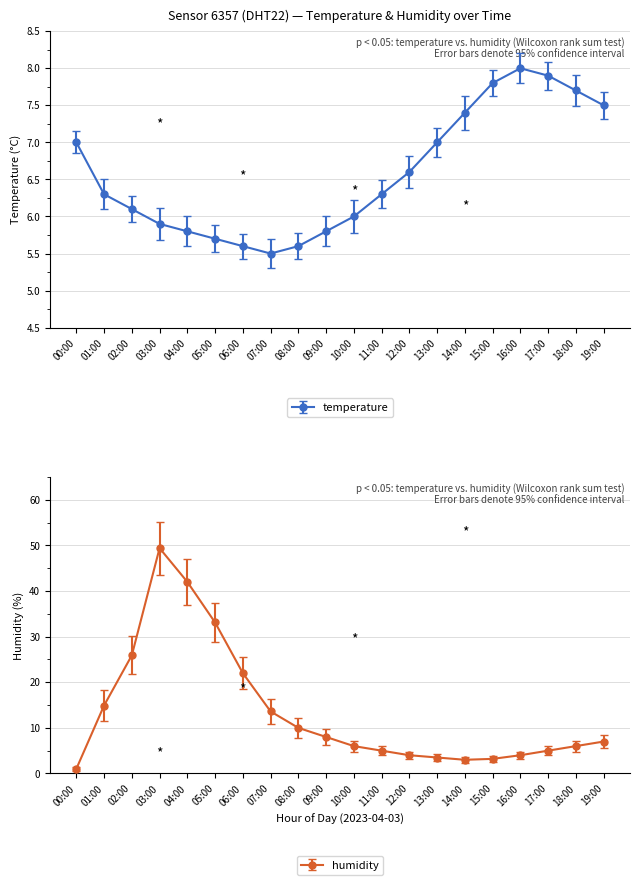

True or false: humidity has a value of 3.2 at 15:00.

True